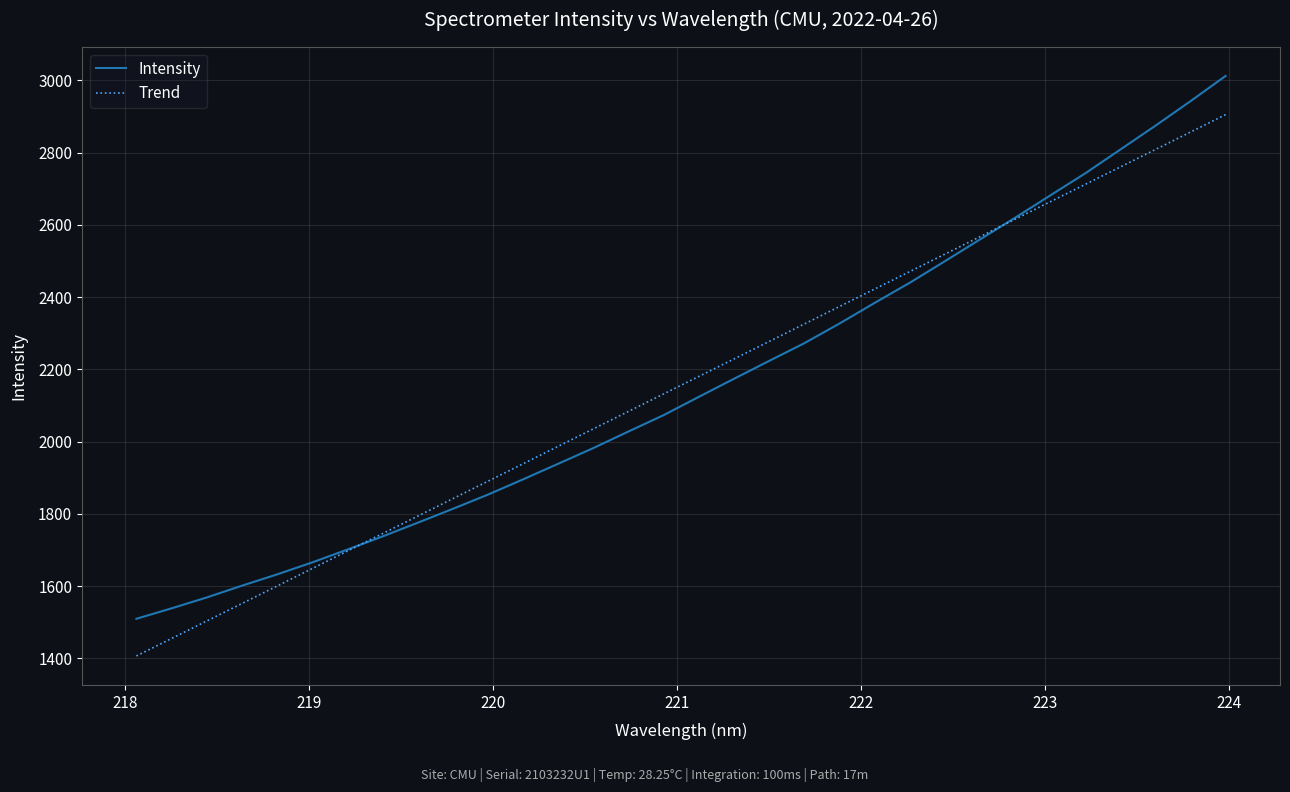

Rank the series by their maximum value, from highest to lowest.

Intensity, Trend